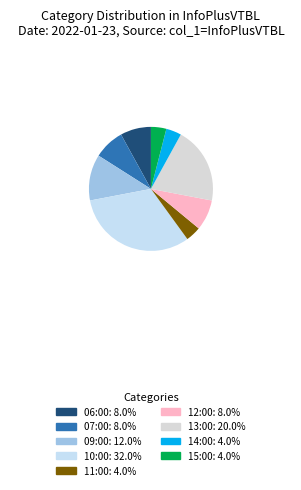

Which slice is the largest?

10:00